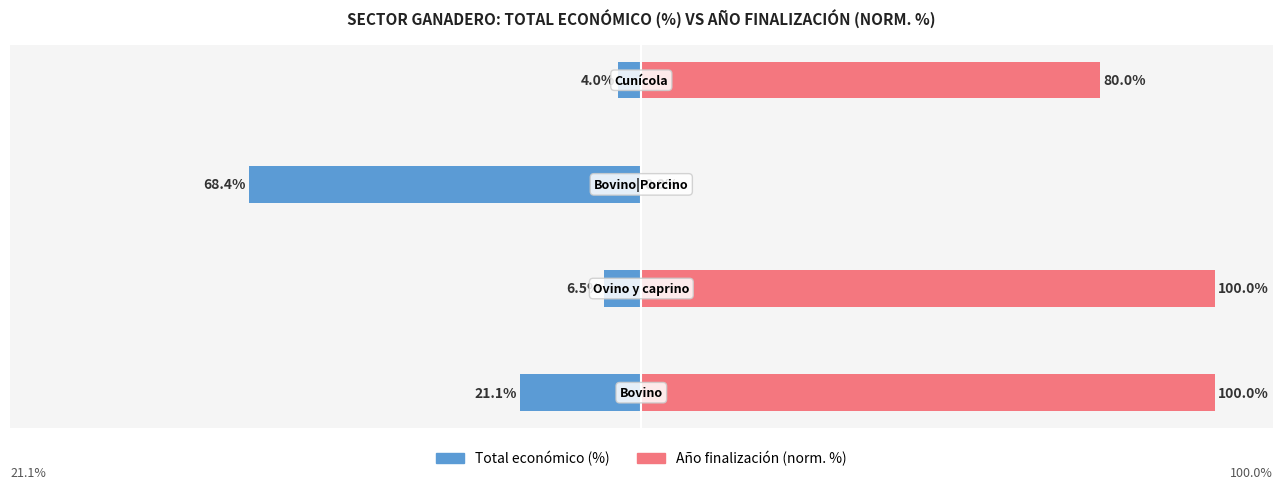

Rank the series by their maximum value, from highest to lowest.

Año finalización (norm. %), Total económico (%)